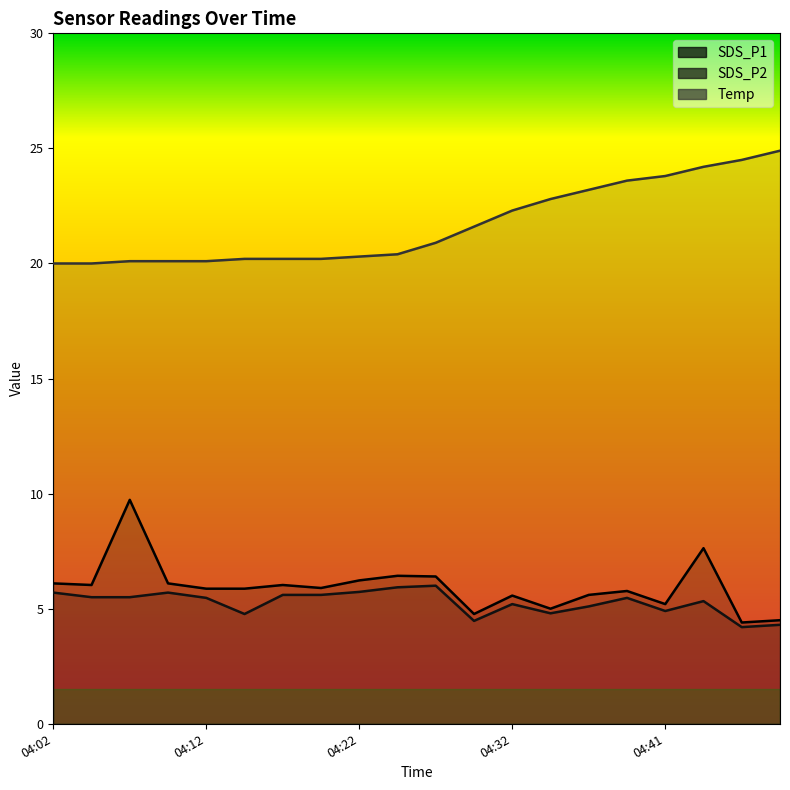

What is the highest value of the SDS_P2 series?

6.0